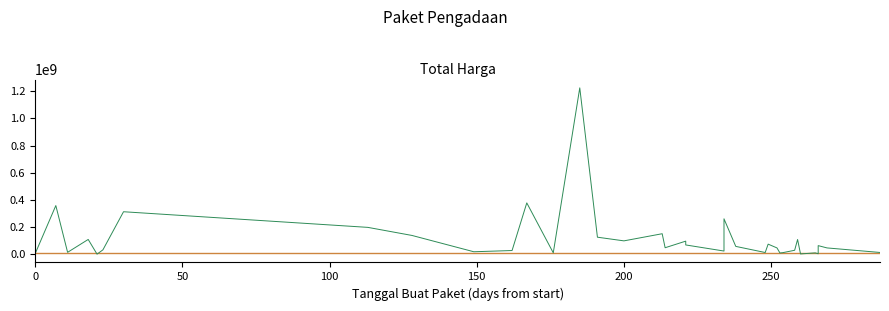

What is the value of the 20th point from the left?

70000000